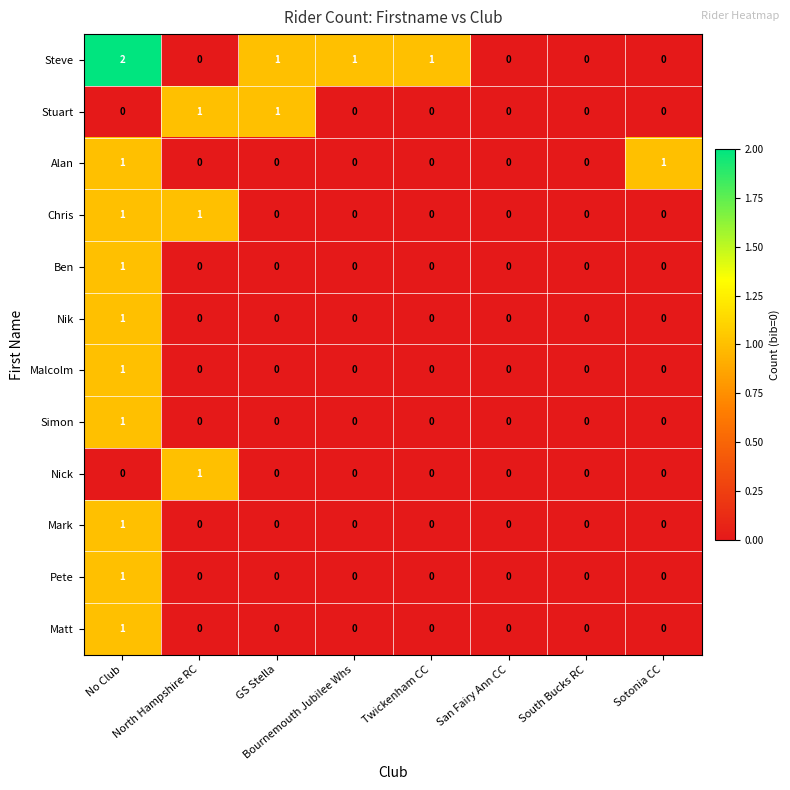

At which category is the sum across all series the highest?

No Club